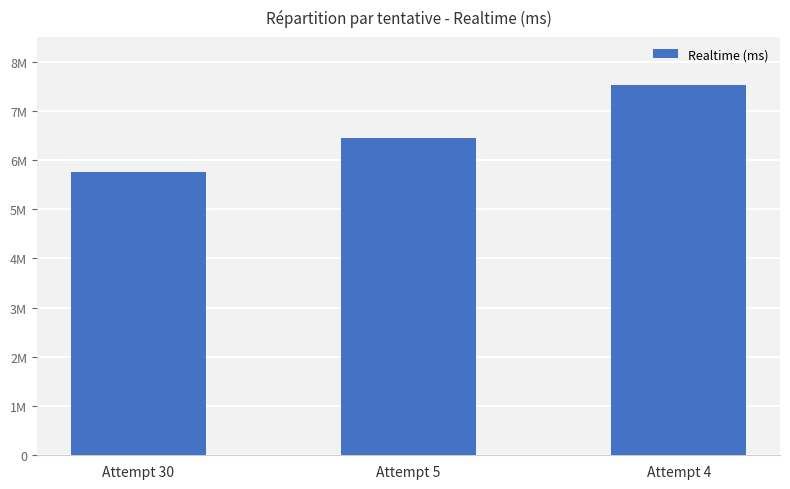

Are the bars grouped side by side (vs. stacked)?

No